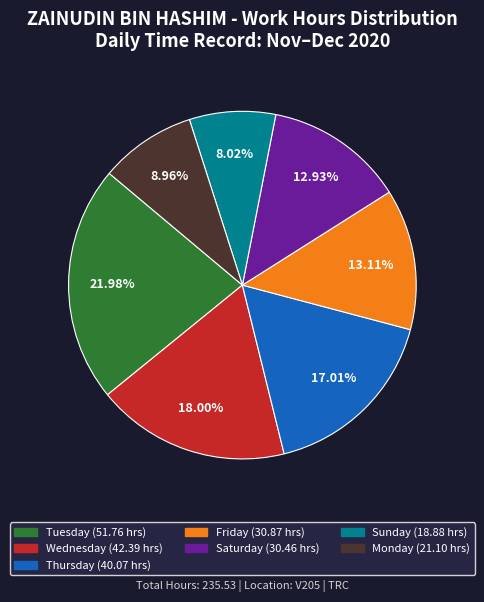

Is there any slice that represents more than half of the pie?

No